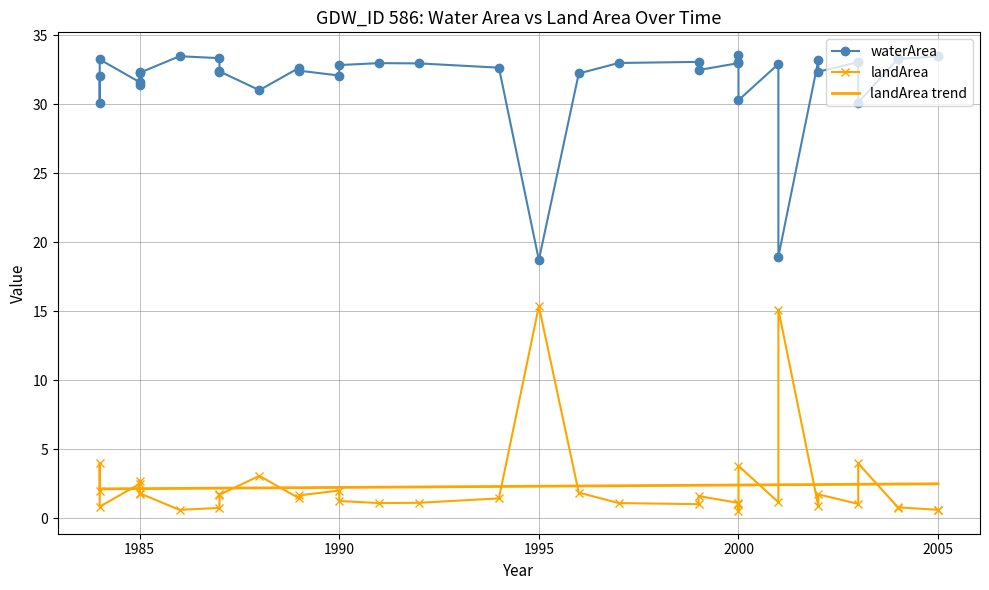

What is the highest value of the landArea trend series?

2.5